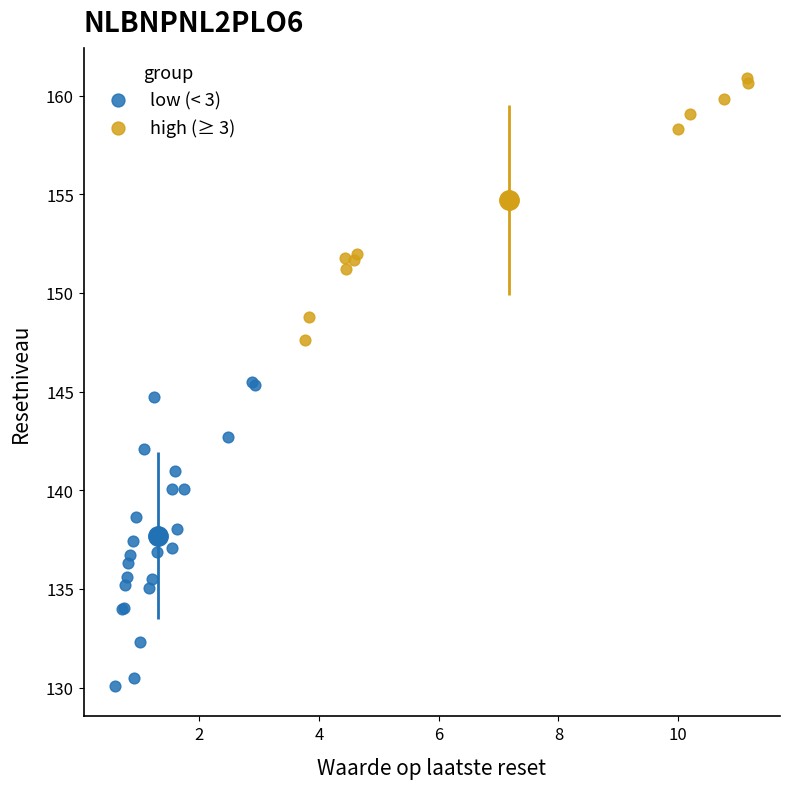

Which series reaches the maximum Y coordinate?

high (≥ 3)